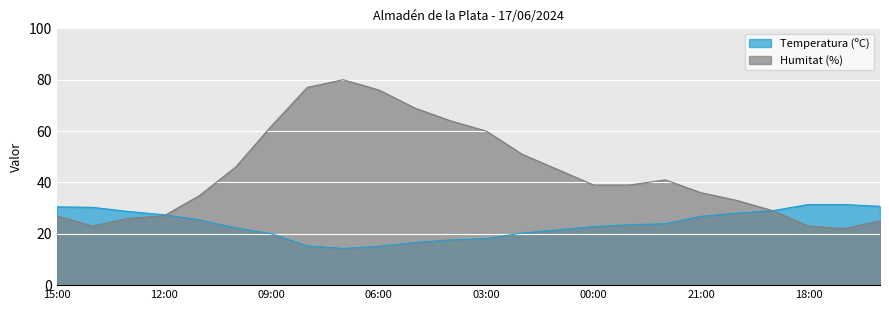

At which label does Humitat (%) first exceed 39?

10:00